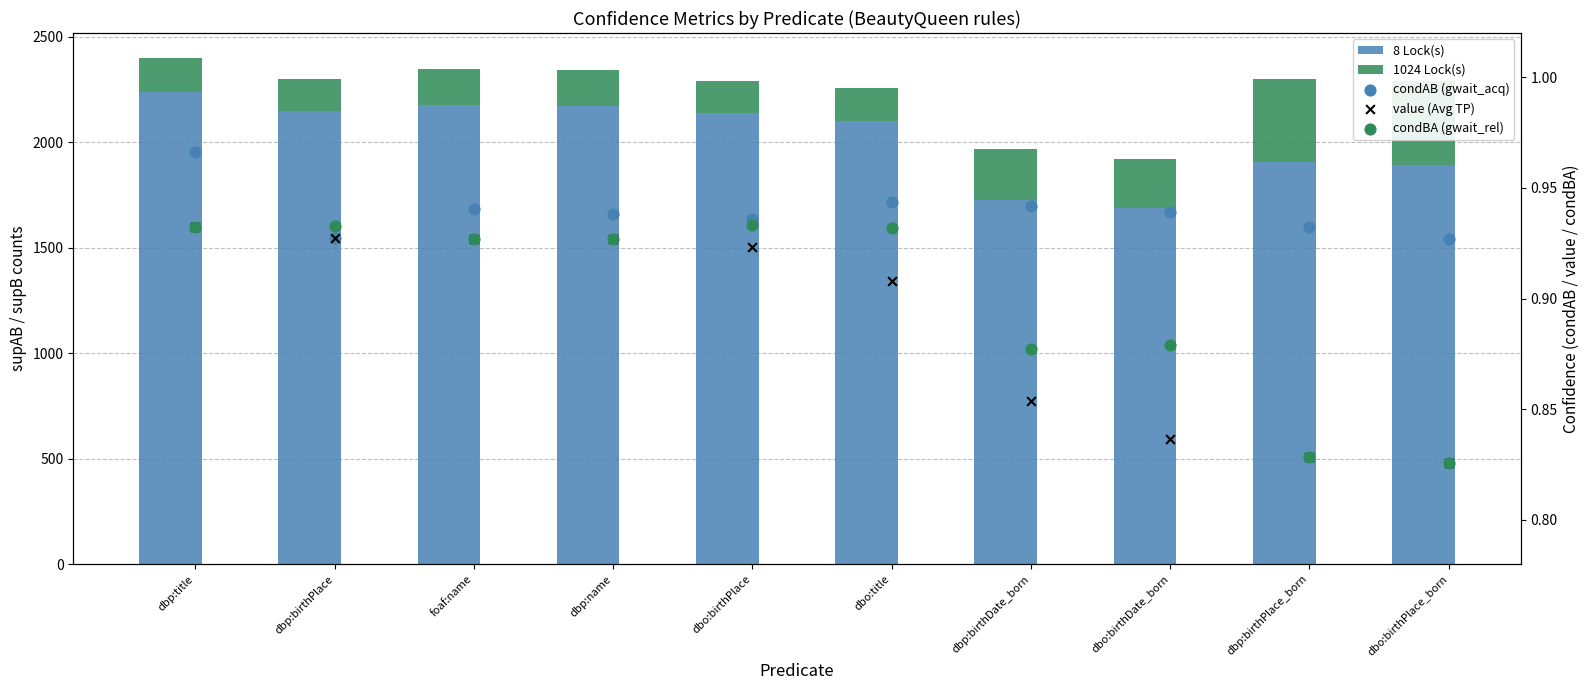

What are all the series names shown in the legend?

8 Lock(s), 1024 Lock(s), condAB (gwait_acq), value (Avg TP), condBA (gwait_rel)